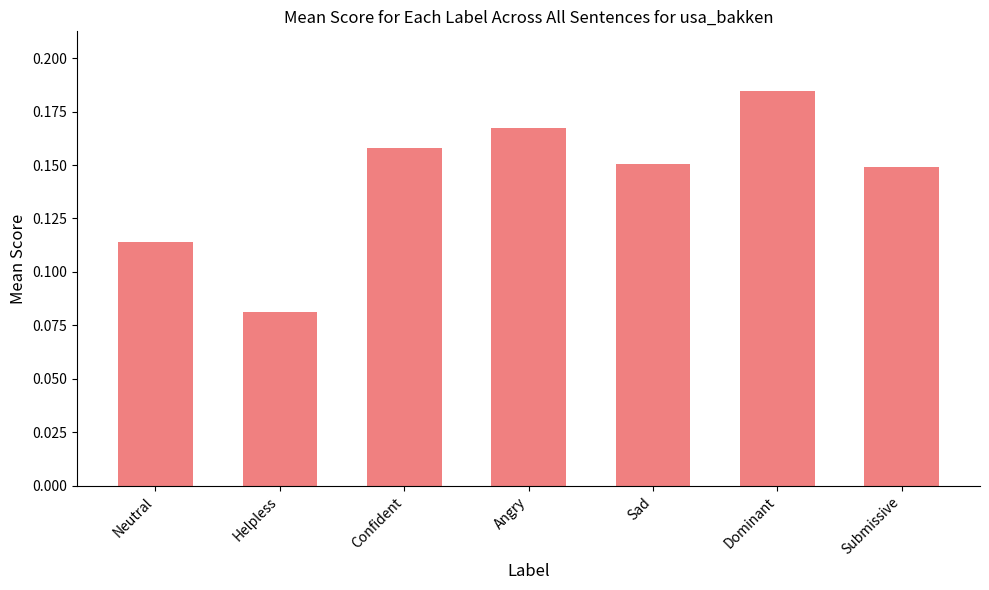

Between Dominant and Confident, which is larger?

Dominant